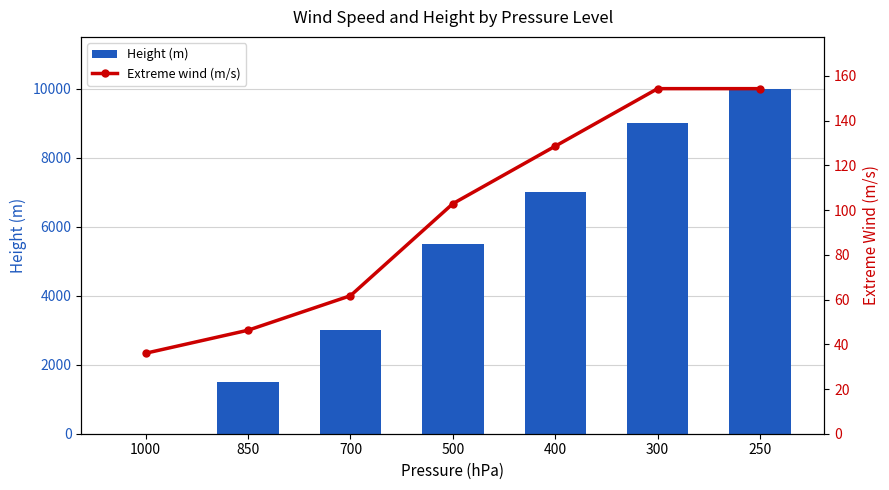

Between 300 and 500, which is larger?

300